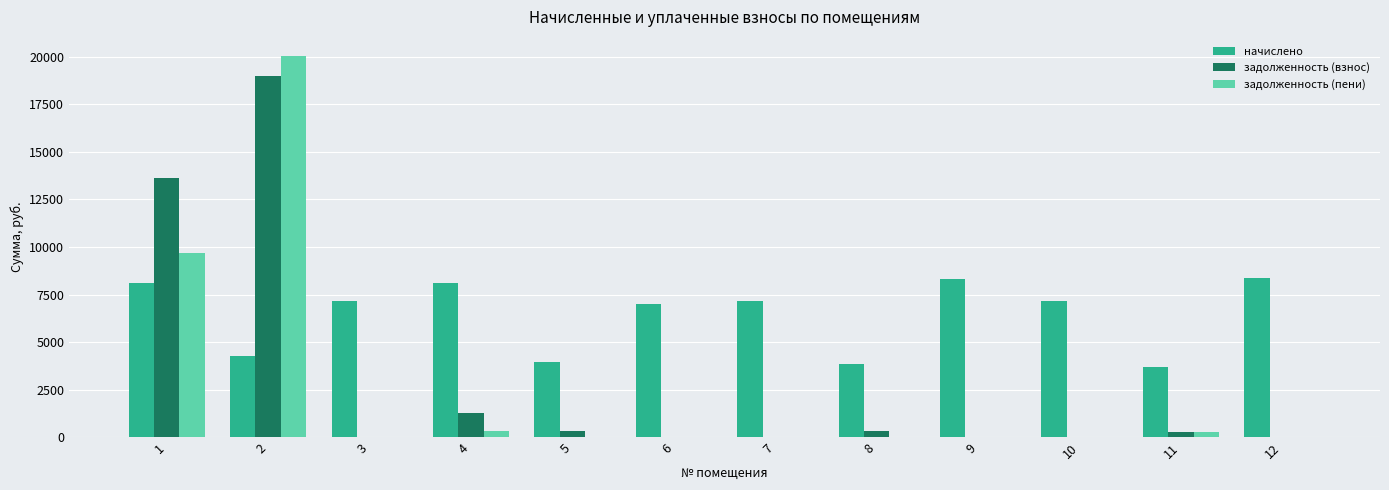

How many groups of bars are there?

12